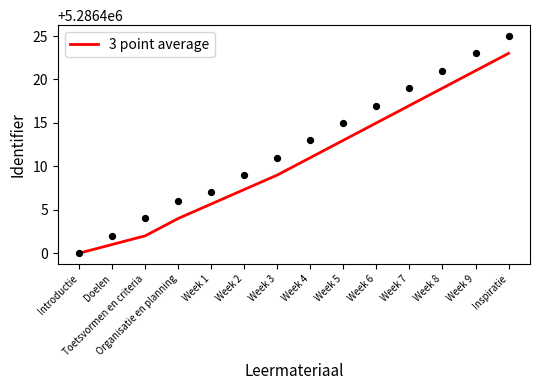

Between Week 9 and Toetsvormen en criteria, which is larger?

Week 9